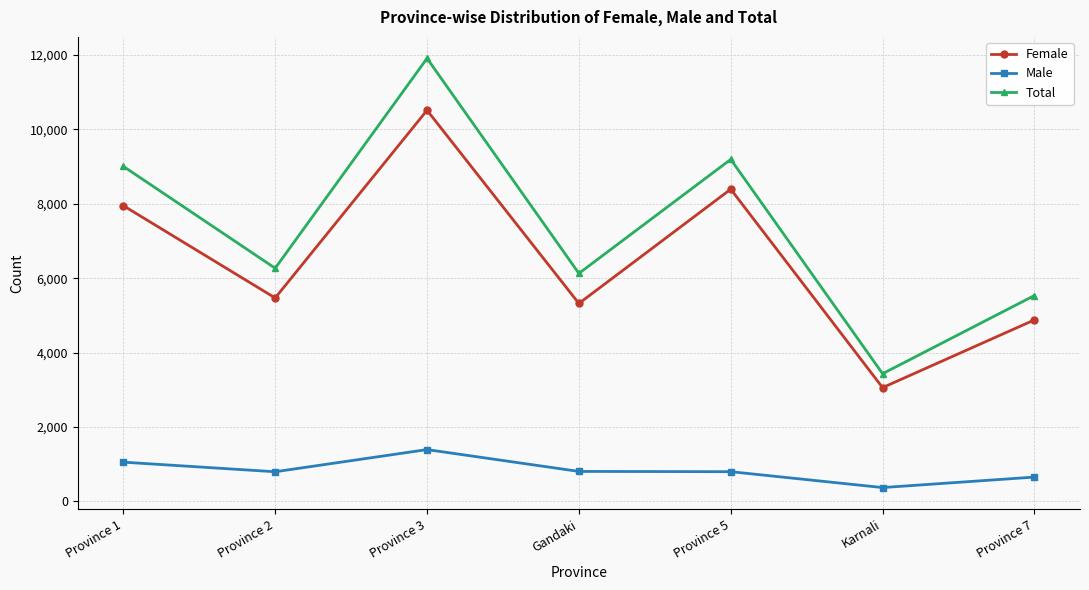

What value does the Total series have at Province 2, to the nearest 100?

6300